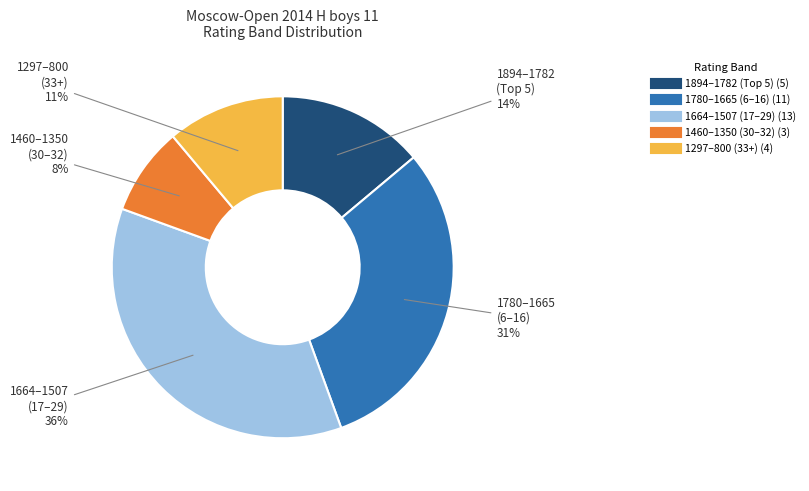

To the nearest percent, what is the average slice percentage?

20%